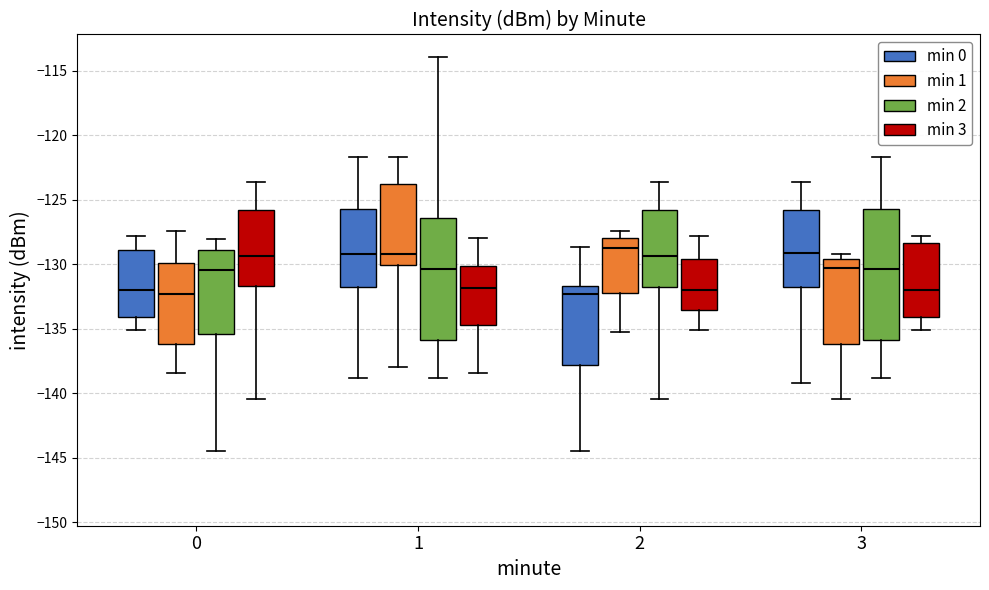

At which label is minute_3 closest to -131?

2